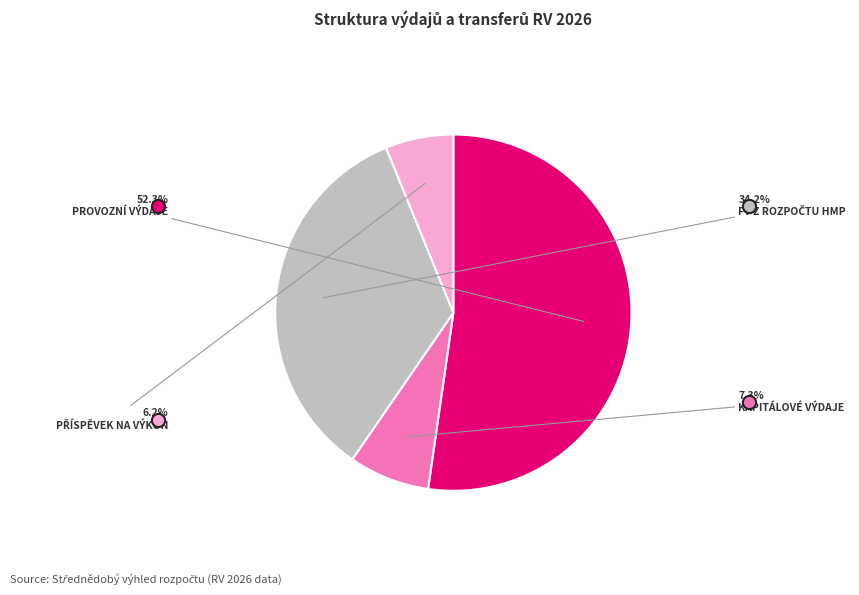

Rank the categories by value from highest to lowest.

Provozní výdaje, FV z rozpočtu HMP, Kapitálové výdaje, Příspěvek na výkon